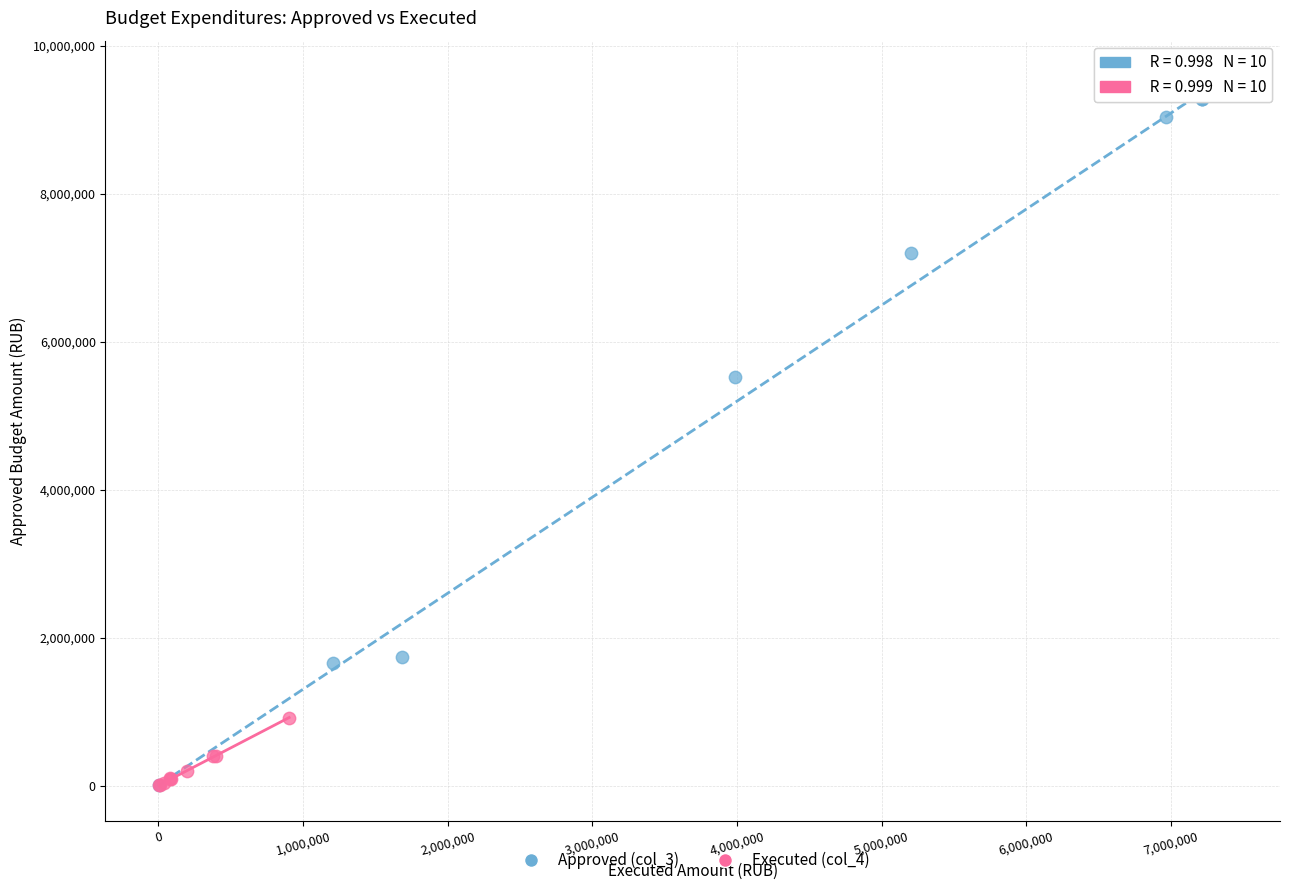

Which series has the largest Y range (max minus min)?

Approved (col_3)